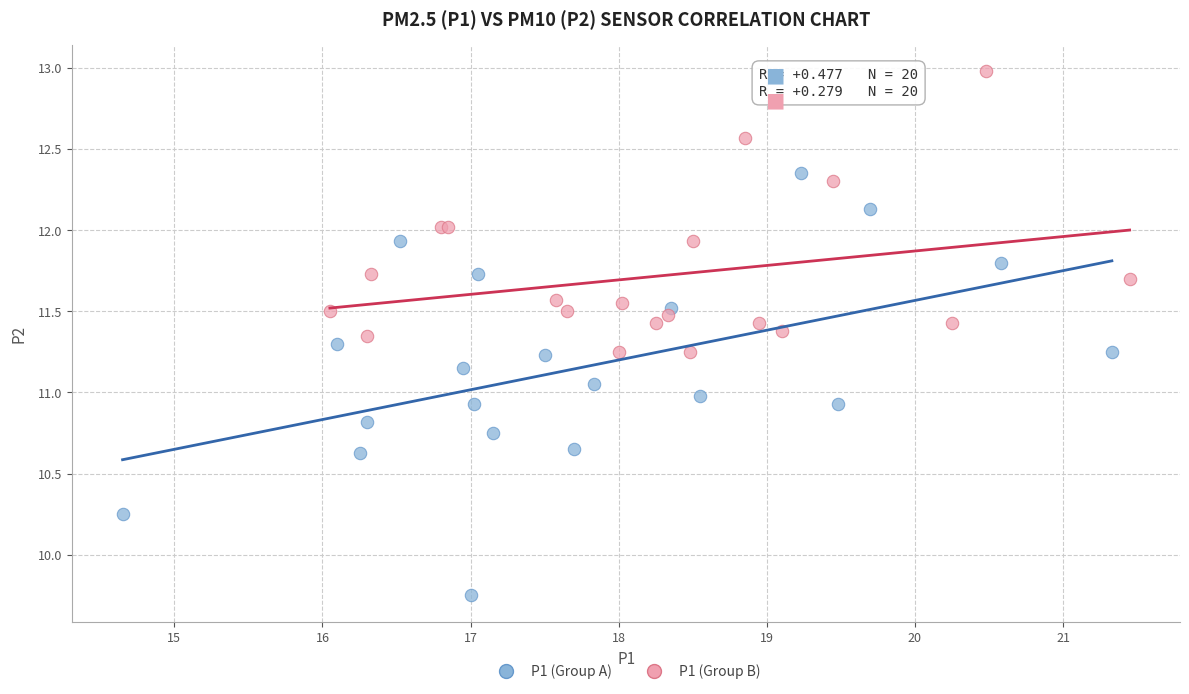

Which series reaches the minimum Y coordinate?

P1 (Group A)